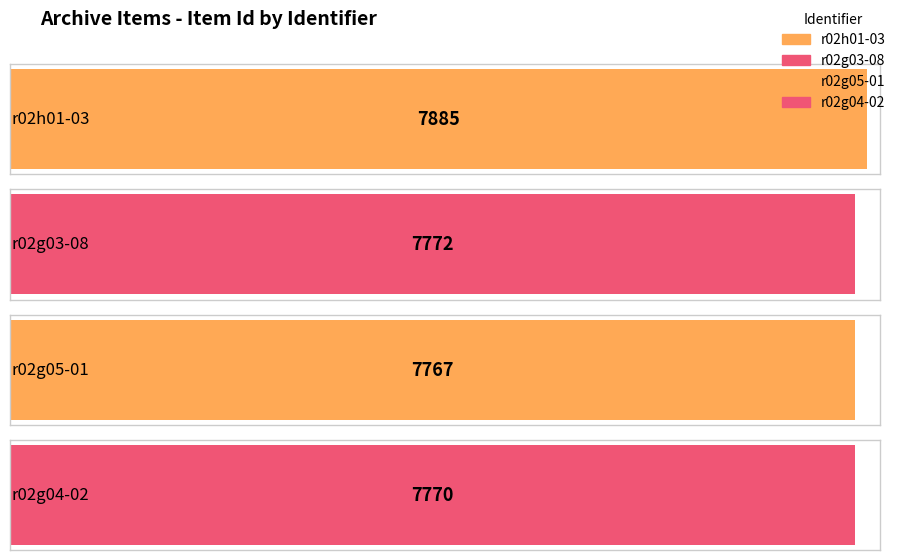

The chart shows a value of 7772 at r02g03-08. True or false?

True